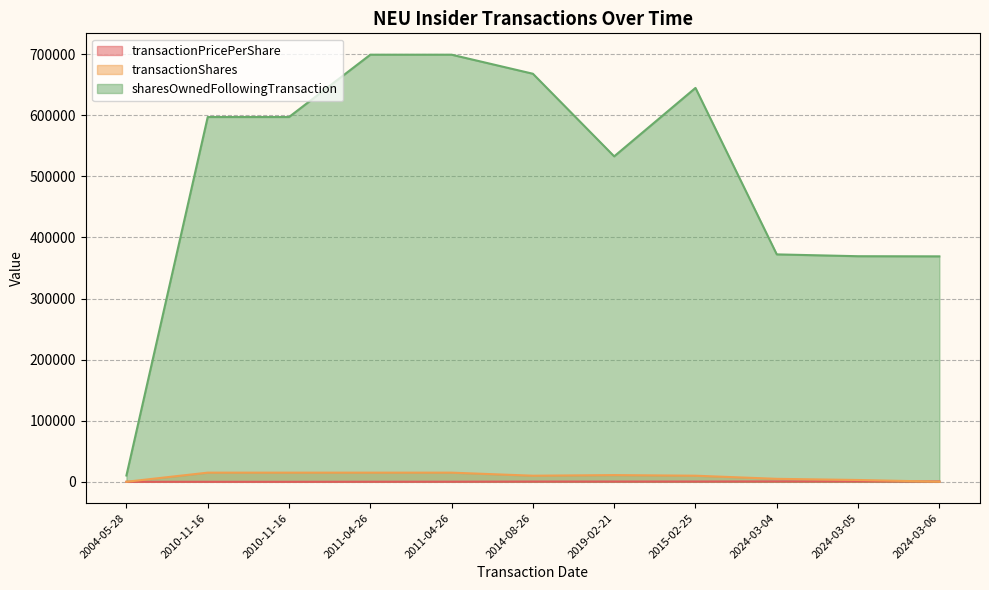

Which series has the widest spread of values?

sharesOwnedFollowingTransaction